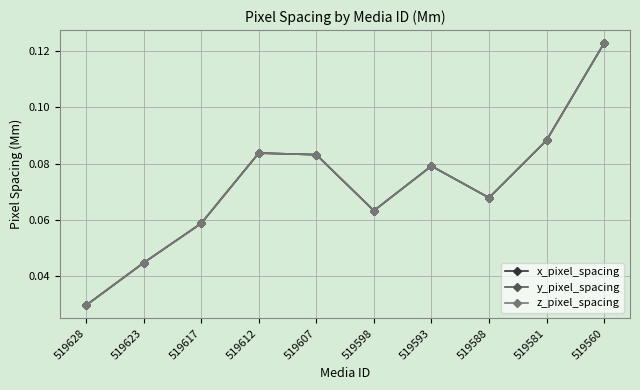

What is the maximum value shown in the chart?

0.1